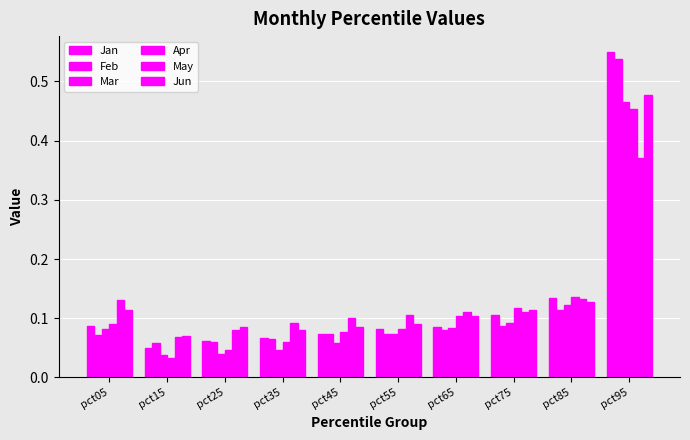

Count the number of data series in this chart.

6